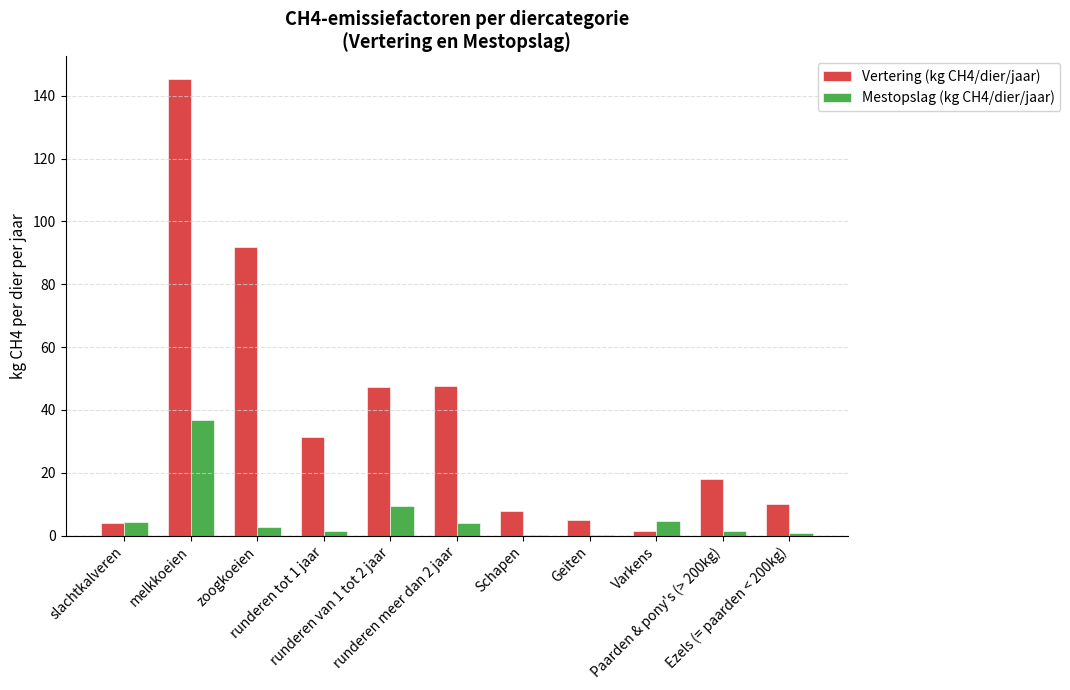

The value of Mestopslag (kg CH4/dier/jaar) at Ezels (= paarden < 200kg) is 0.8. True or false?

True